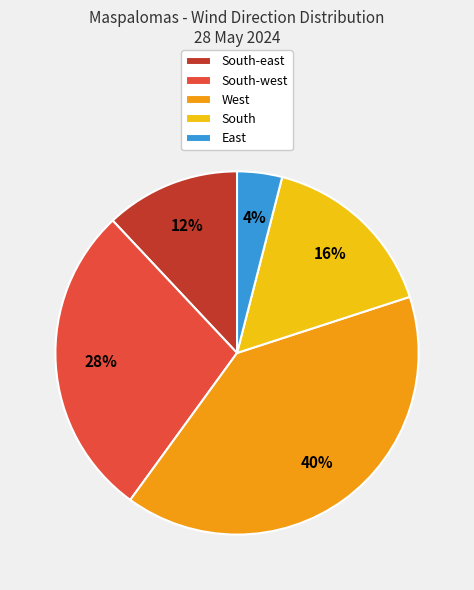

Approximately how many times larger is the value at South compared to East?

4.0